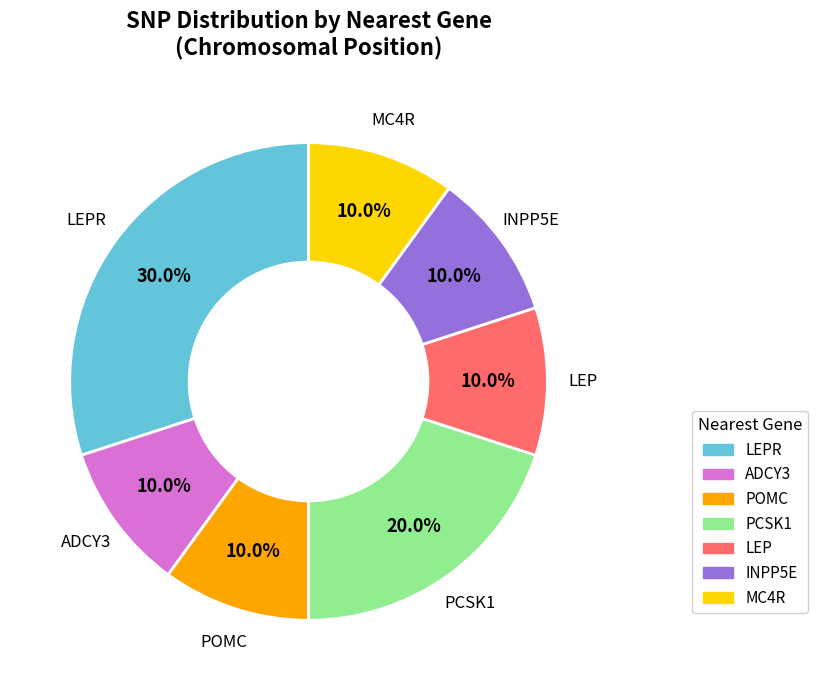

Does any single category account for the majority?

No